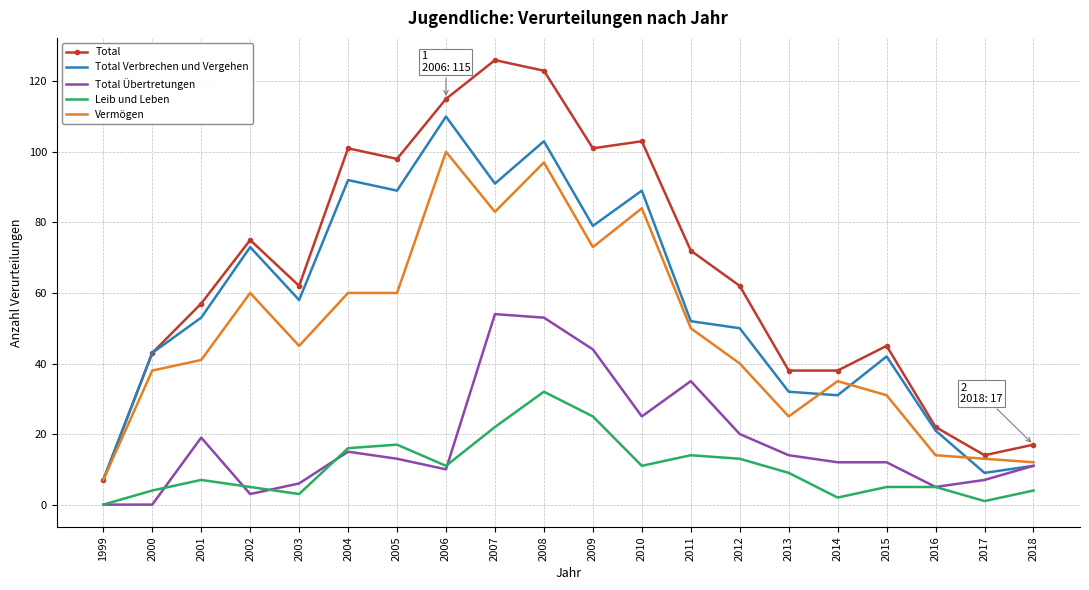

Where is Vermögen nearest to the value 53?

2011